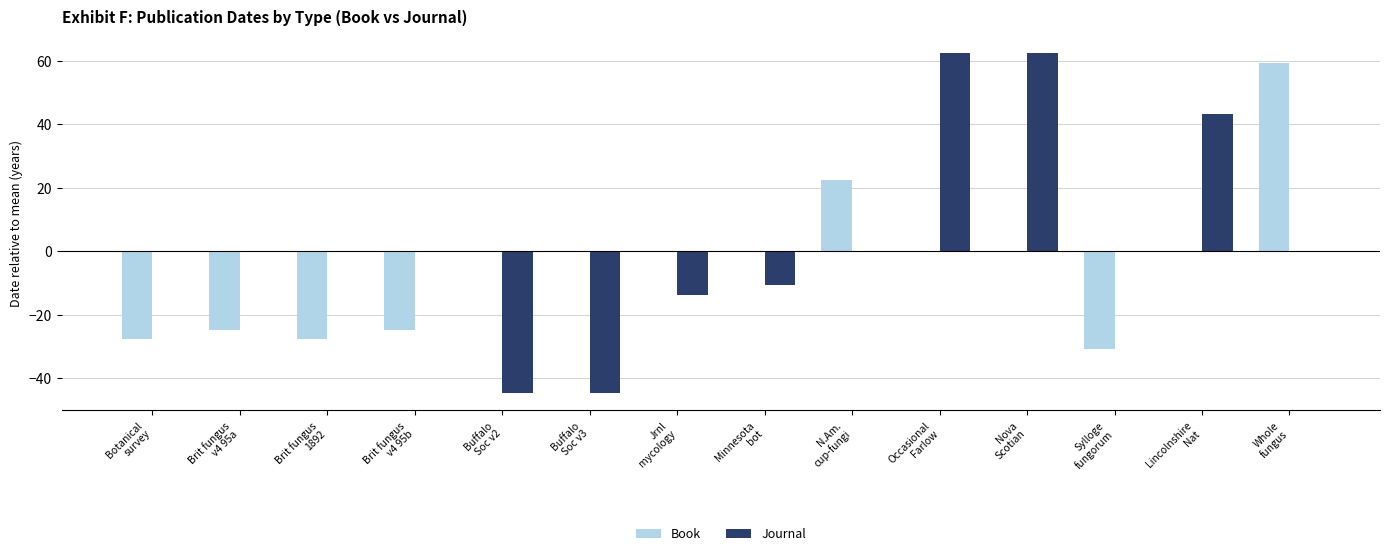

Which series has the largest total across all categories?

Journal